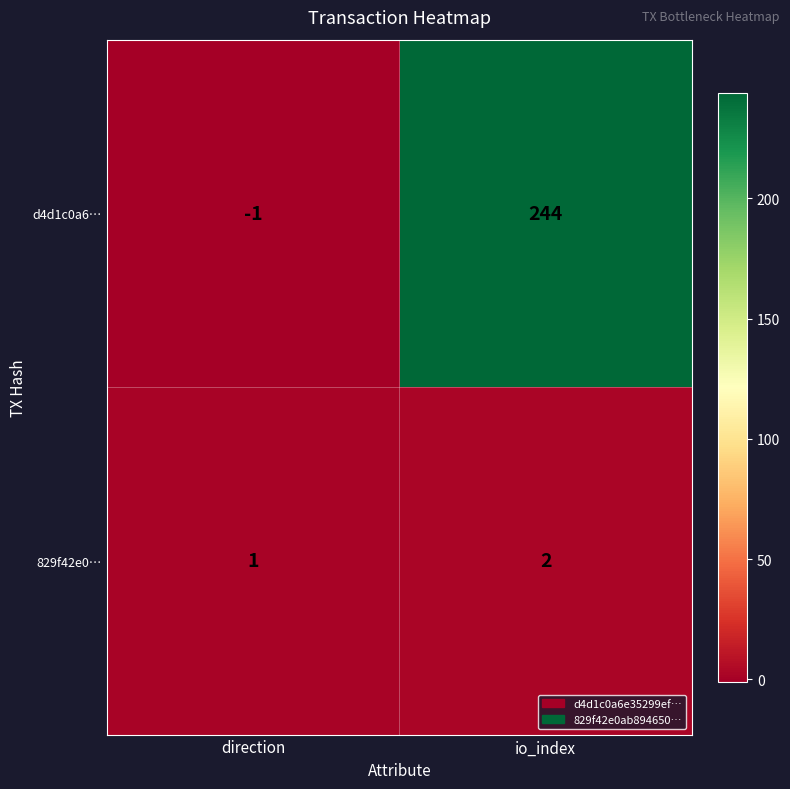

What is the minimum value shown in the chart?

-1